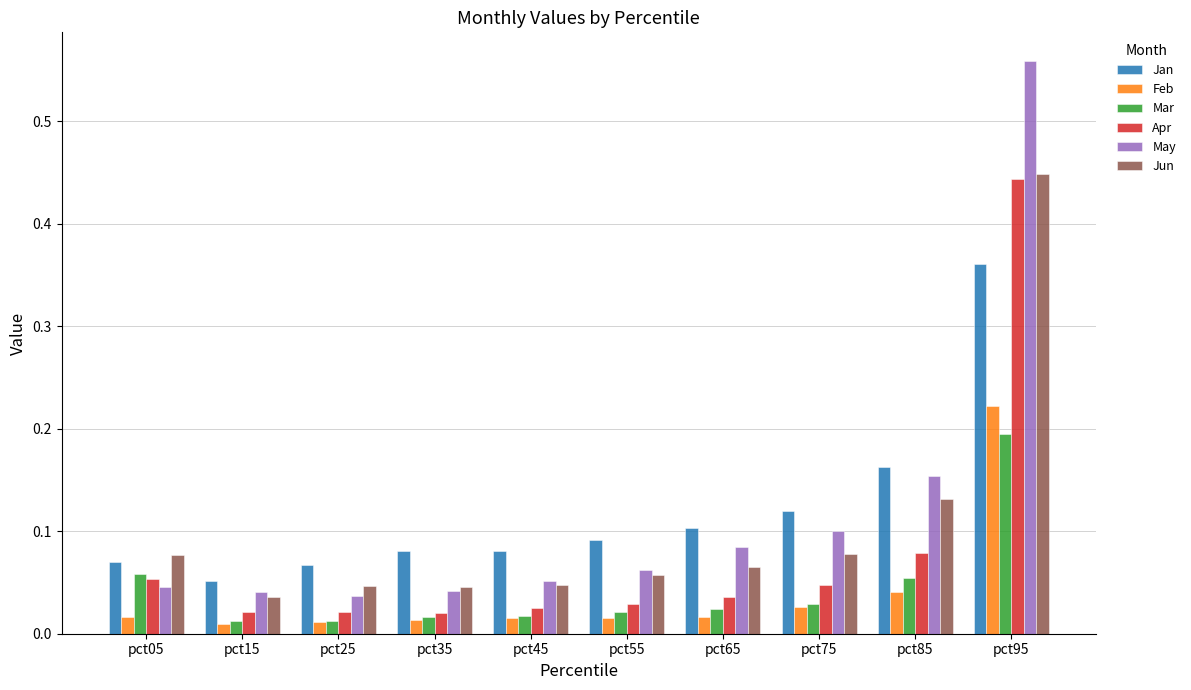

Count the Jan values in the range 0 to 1.

10